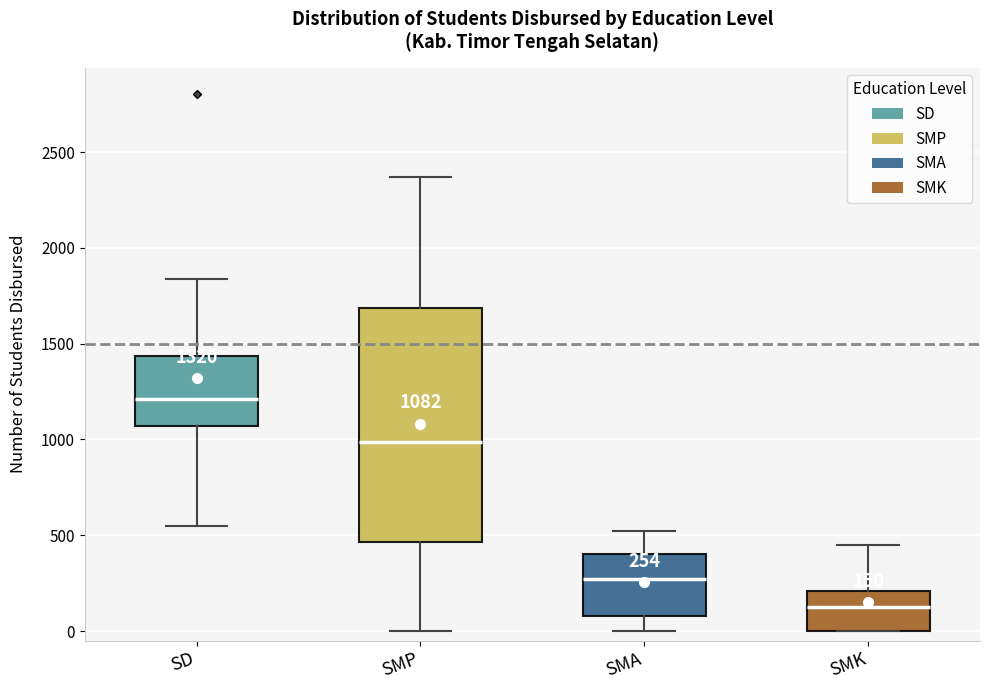

Comparing the boxes themselves (not the whiskers), which one is the tallest?

SMP